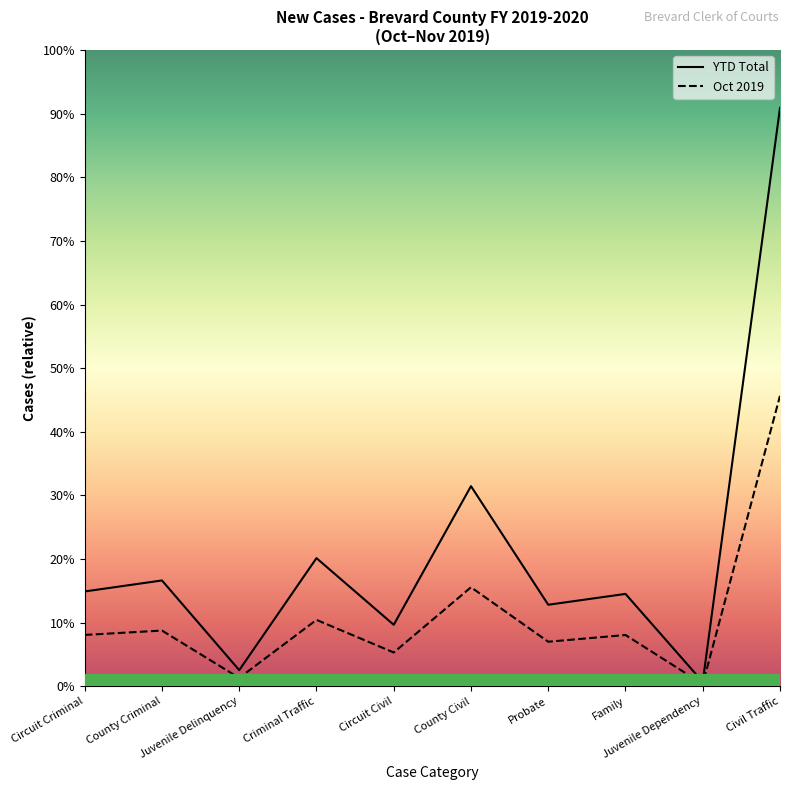

List the series in order of their peak value, highest first.

YTD Total, Oct 2019